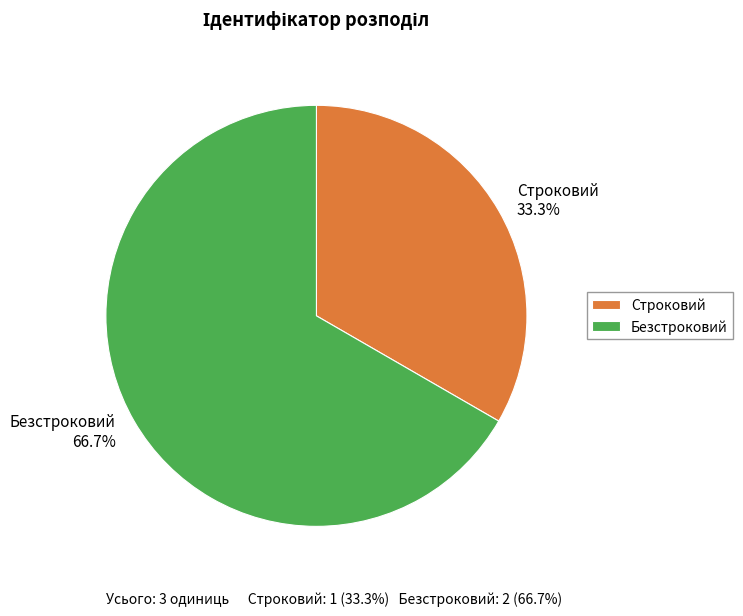

Which has a higher value, Строковий or Безстроковий?

Безстроковий